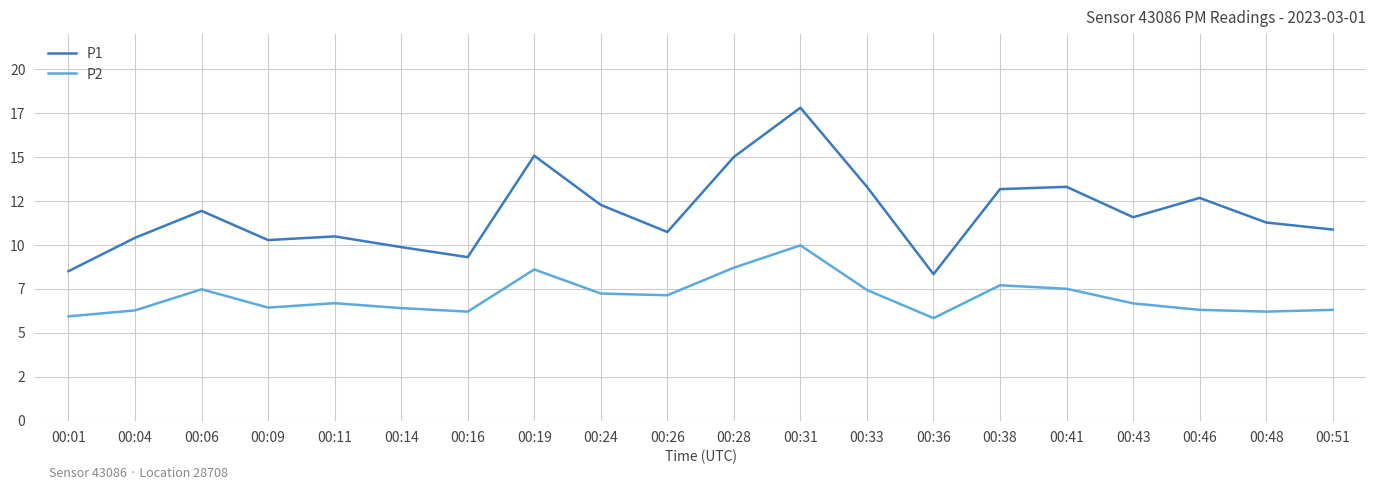

Does the chart display data point markers on the line(s)?

No